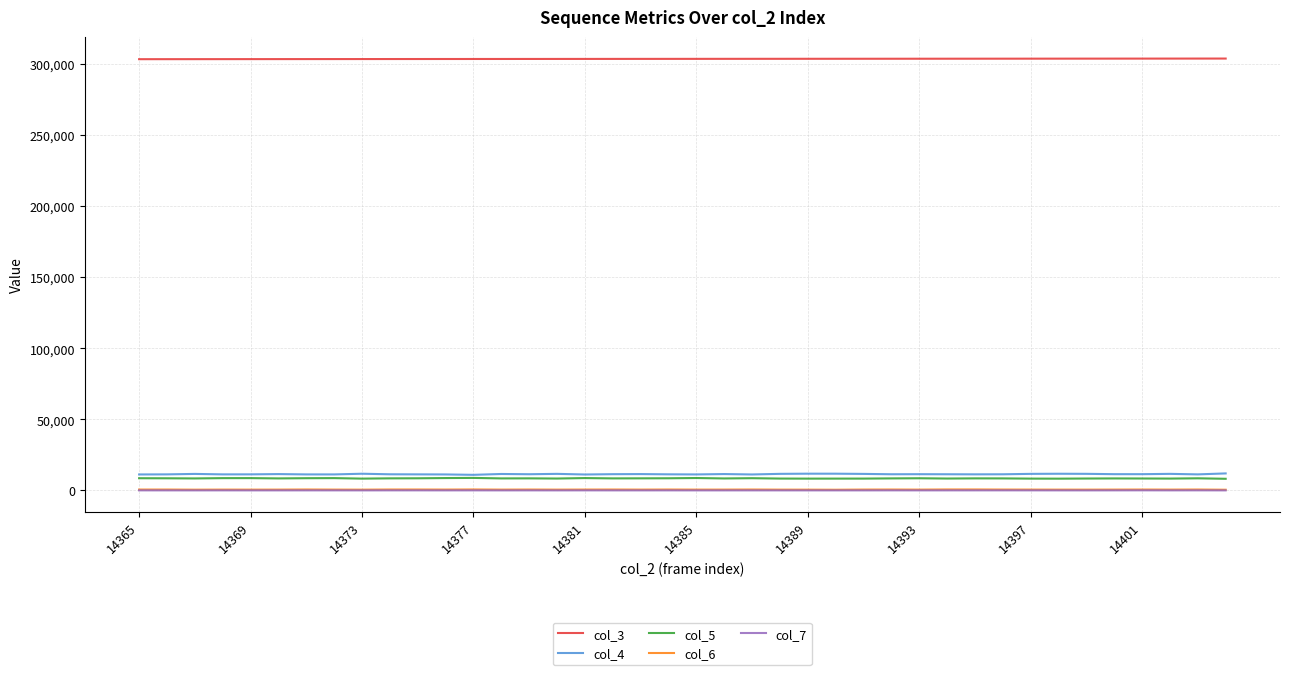

True or false: col_4 and col_6 cross at least once.

False